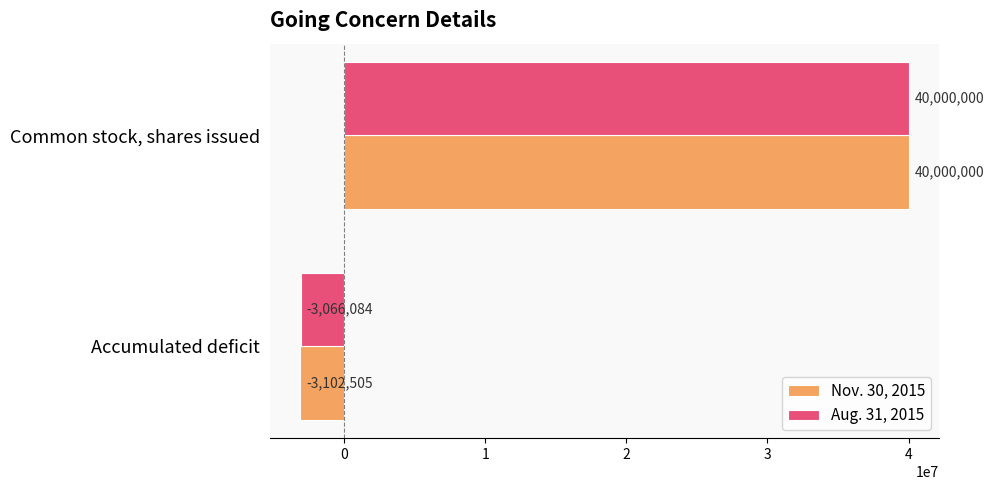

How many negative values does the Aug. 31, 2015 series have?

1